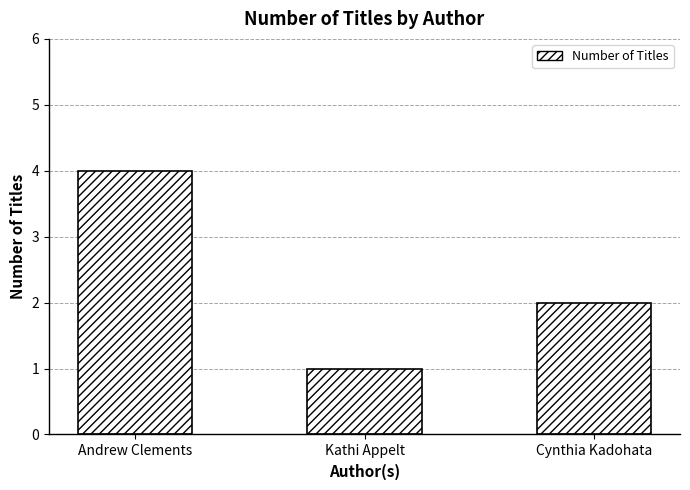

List the labels in order of value, largest first.

Andrew Clements, Cynthia Kadohata, Kathi Appelt